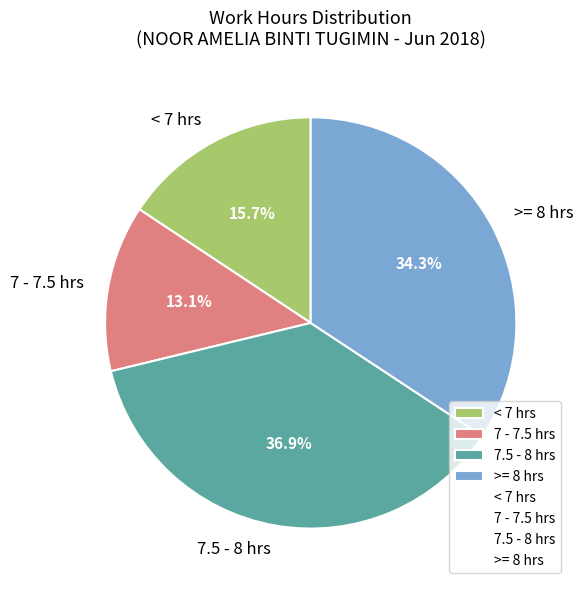

What percentage is NOT represented by >= 8 hrs?

65.7%